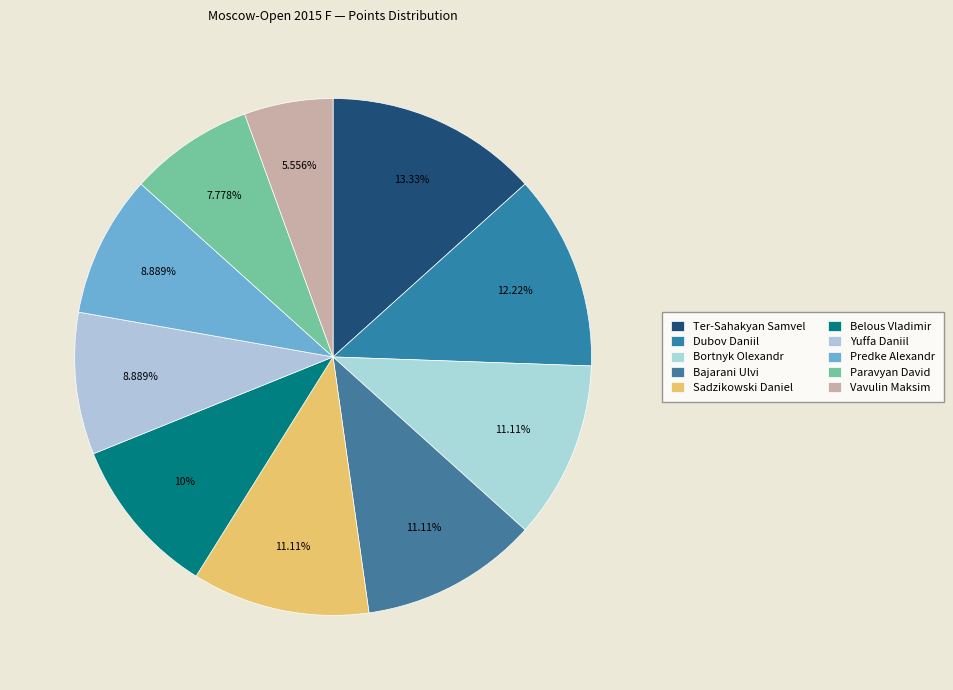

How many segments does this pie chart have?

10